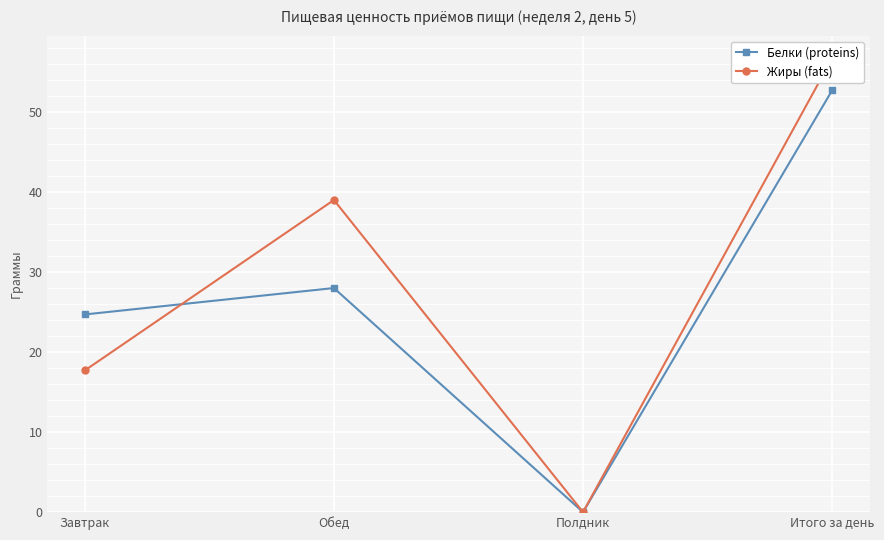

In Жиры (fats), how many points are lower than both neighbors (excluding endpoints)?

1